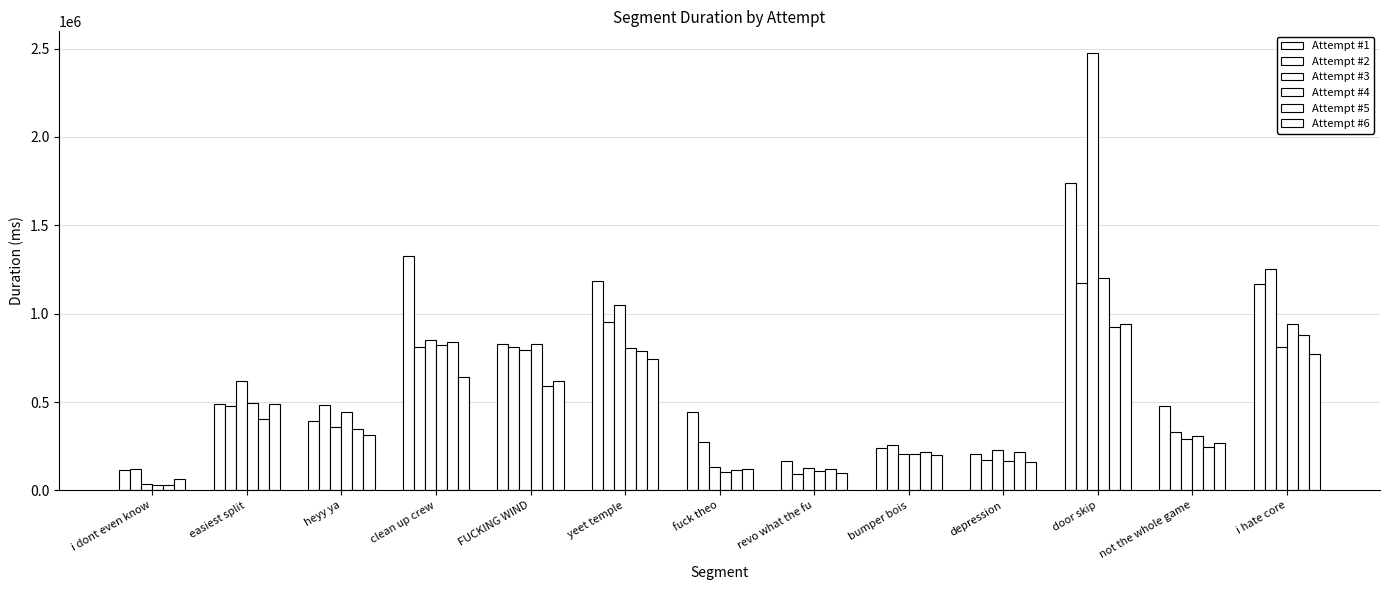

The Attempt #5 series shows 999690 at FUCKING WIND. True or false?

False